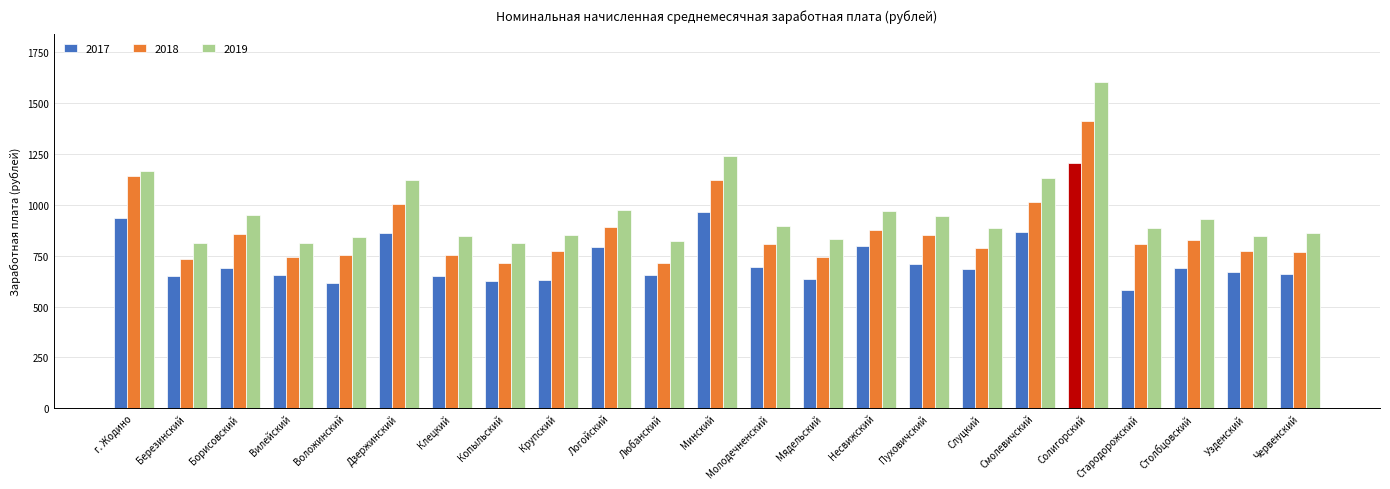

How many groups of bars are there?

23